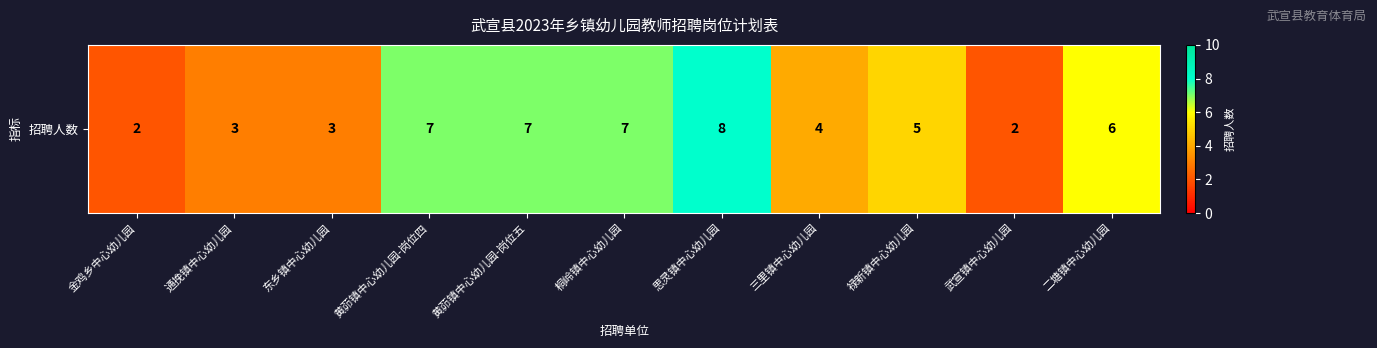

How many distinct data groups are displayed?

1